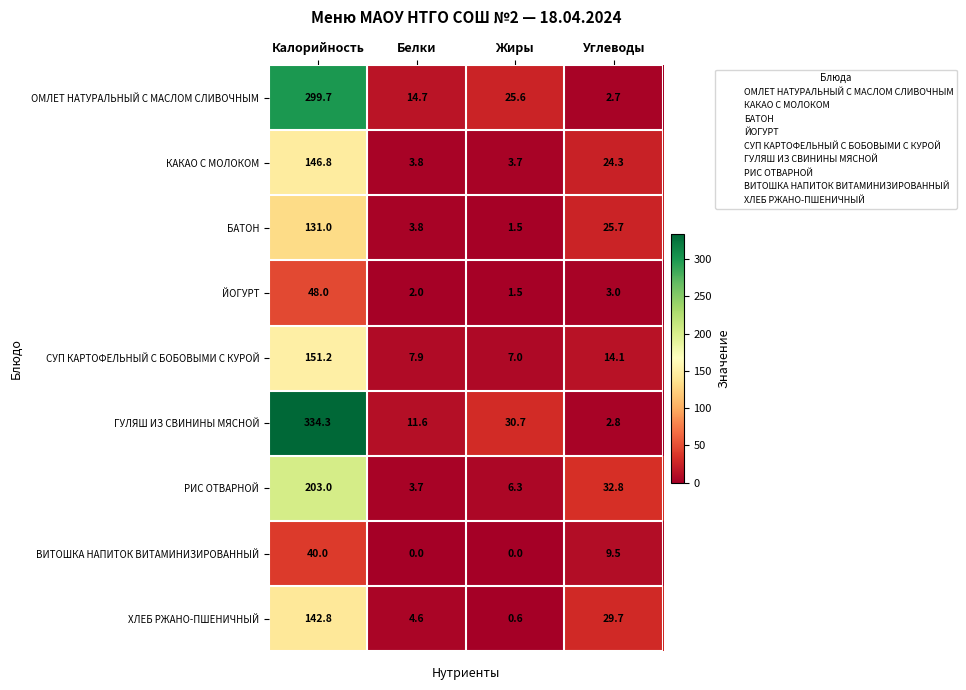

What is the spread (max minus min) of values at Жиры?

30.7